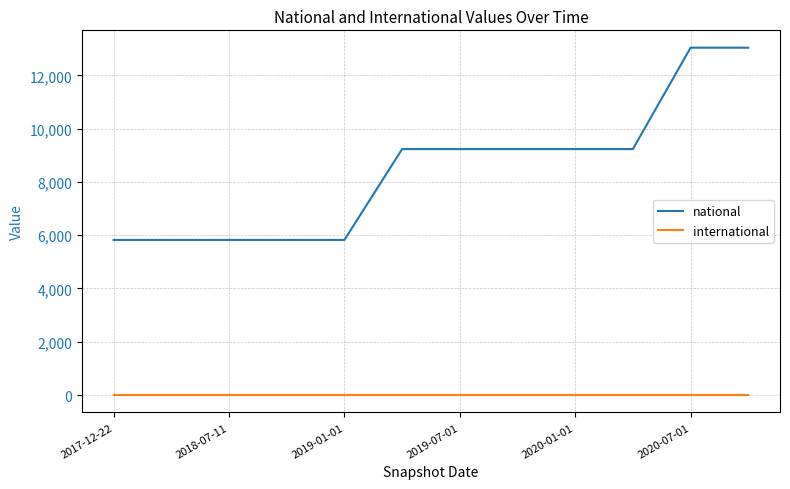

Reading left to right, transcribe all the data shown in this chart.

national: 5822	5822	5822	5822	5822	9232	9232	9232	9232	9232	13037	13037
international: 0	0	0	0	0	0	0	0	0	0	0	0